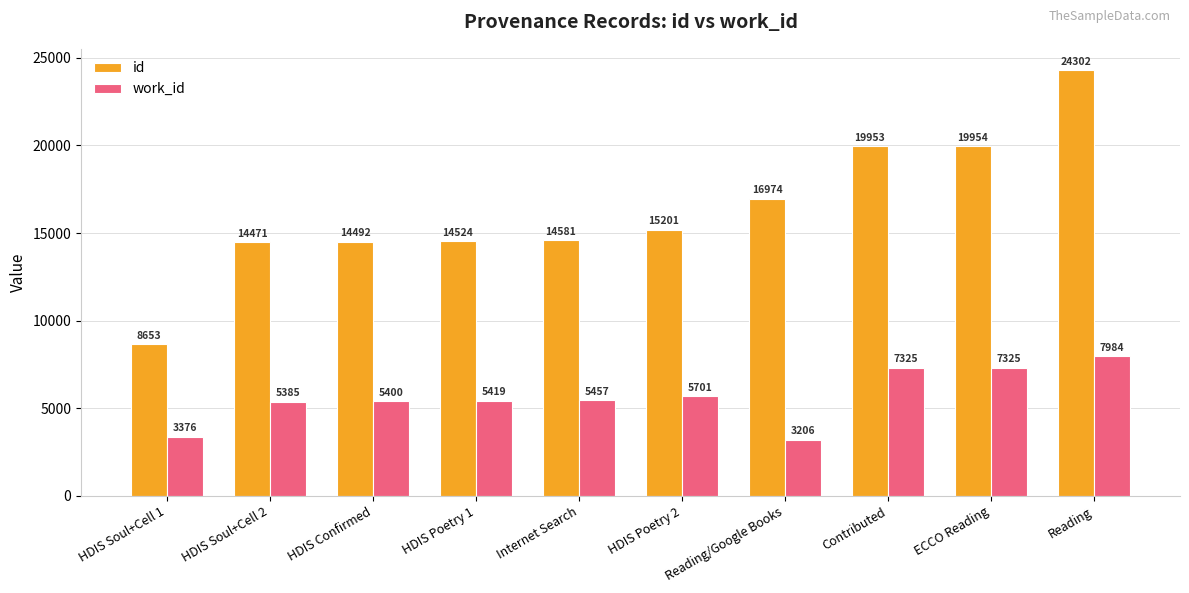

Where is id nearest to the value 16477?

Reading/Google Books